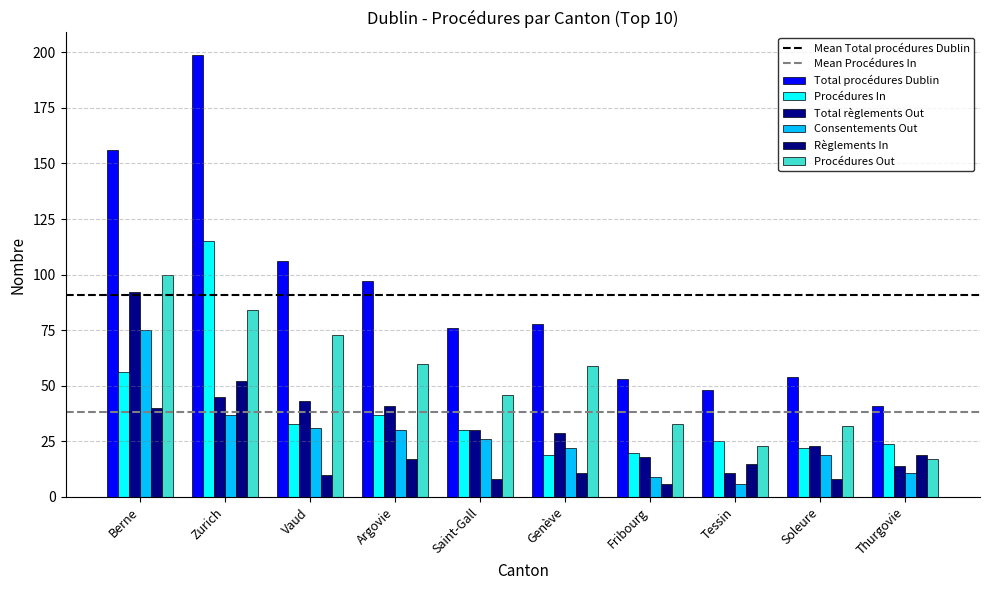

How many series are shown in this chart?

6